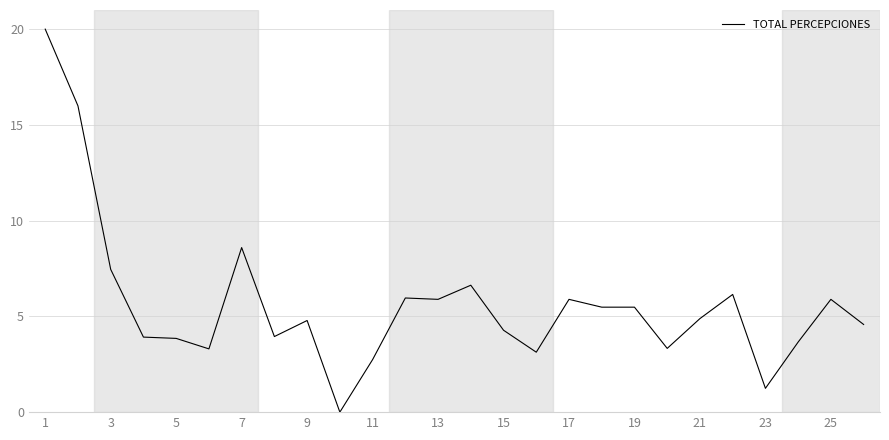

What is the difference between the maximum and minimum values?

20.0